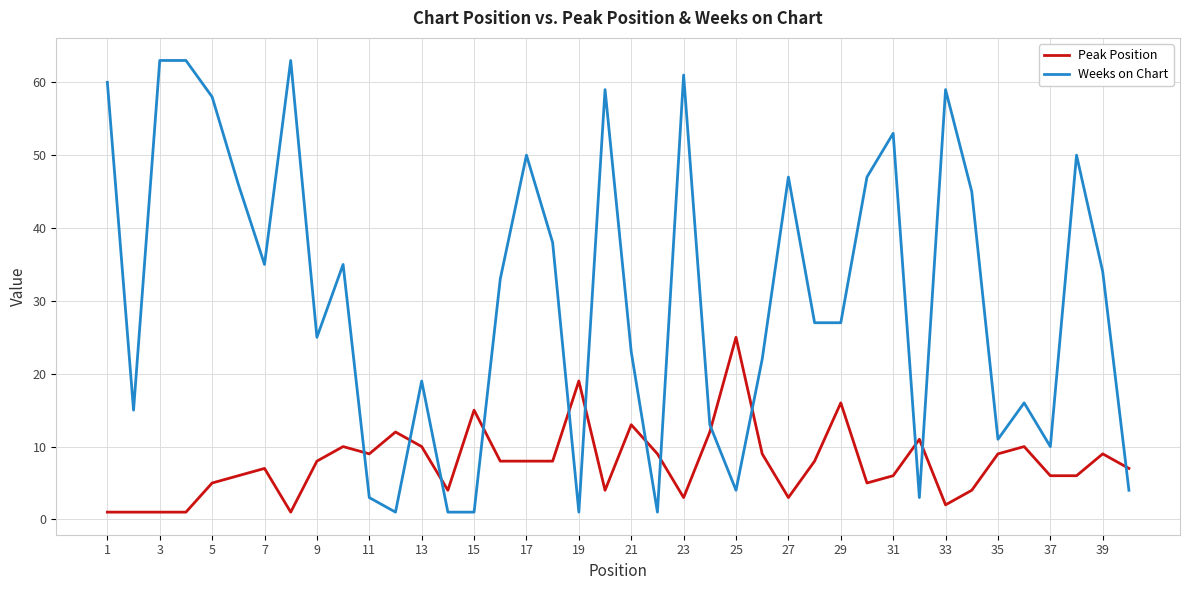

Rank the series by their average value, from highest to lowest.

Weeks on Chart, Peak Position